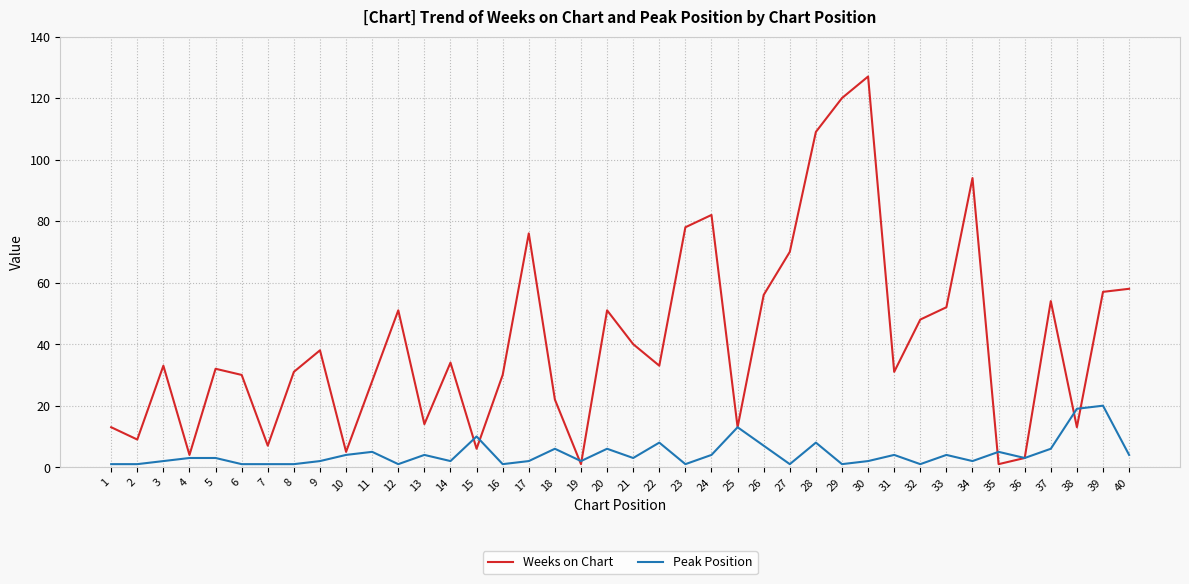

Which series has the largest total across all categories?

Weeks on Chart